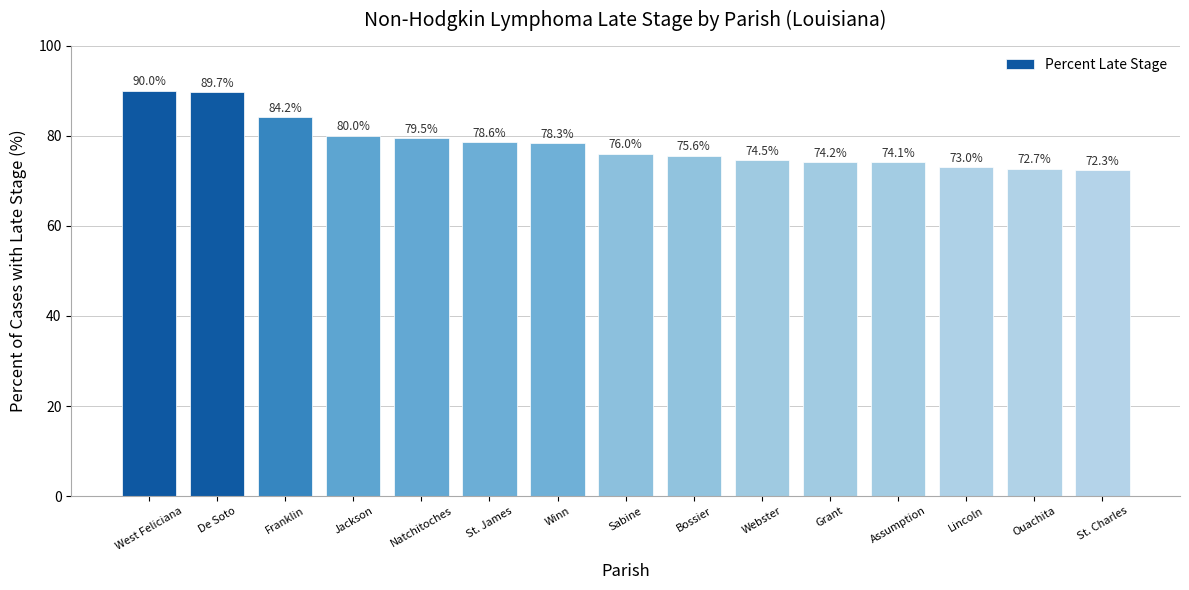

Reading right to left, transcribe all the data shown in this chart.

St. Charles=72.3	Ouachita=72.7	Lincoln=73.0	Assumption=74.1	Grant=74.2	Webster=74.5	Bossier=75.6	Sabine=76.0	Winn=78.3	St. James=78.6	Natchitoches=79.5	Jackson=80.0	Franklin=84.2	De Soto=89.7	West Feliciana=90.0